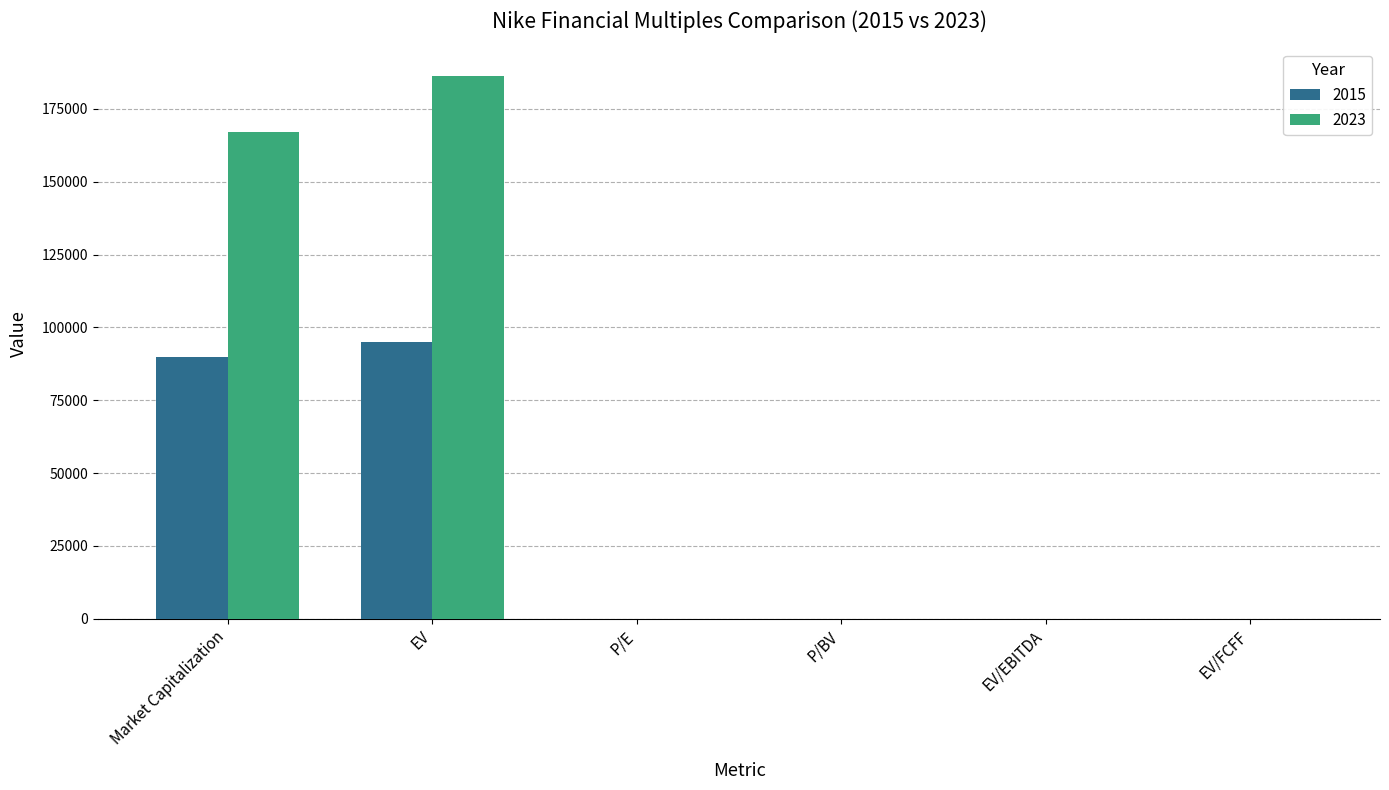

What value does the 2015 series have at P/E?

27.5